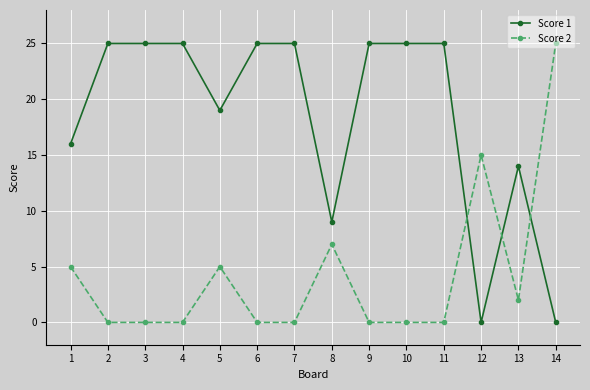

How many values in the Score 1 series are below 25?

6